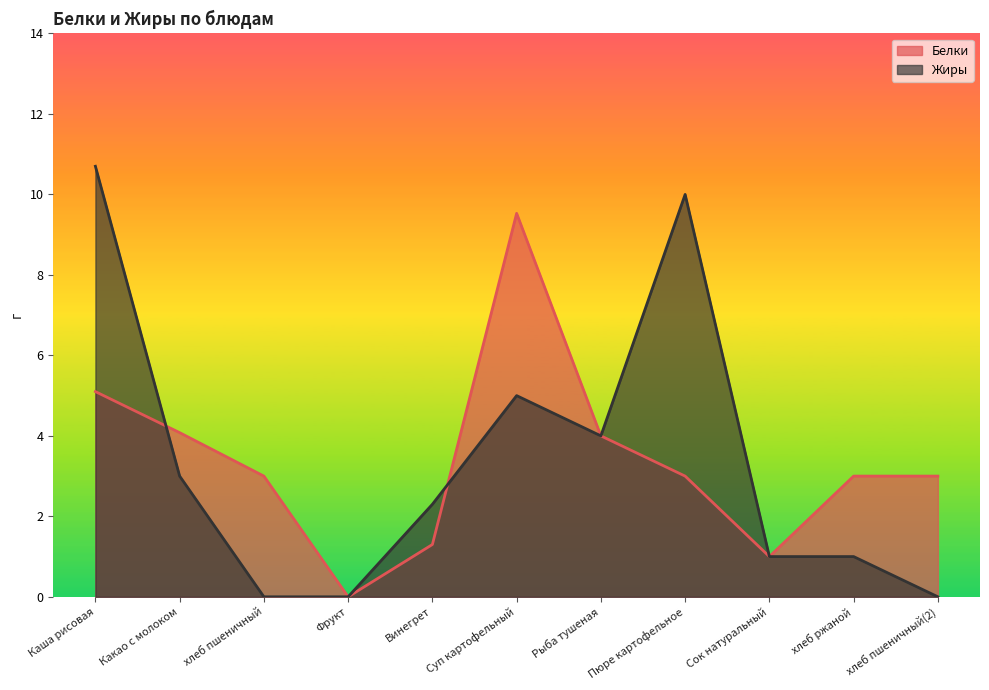

How many lines are shown in the chart?

2